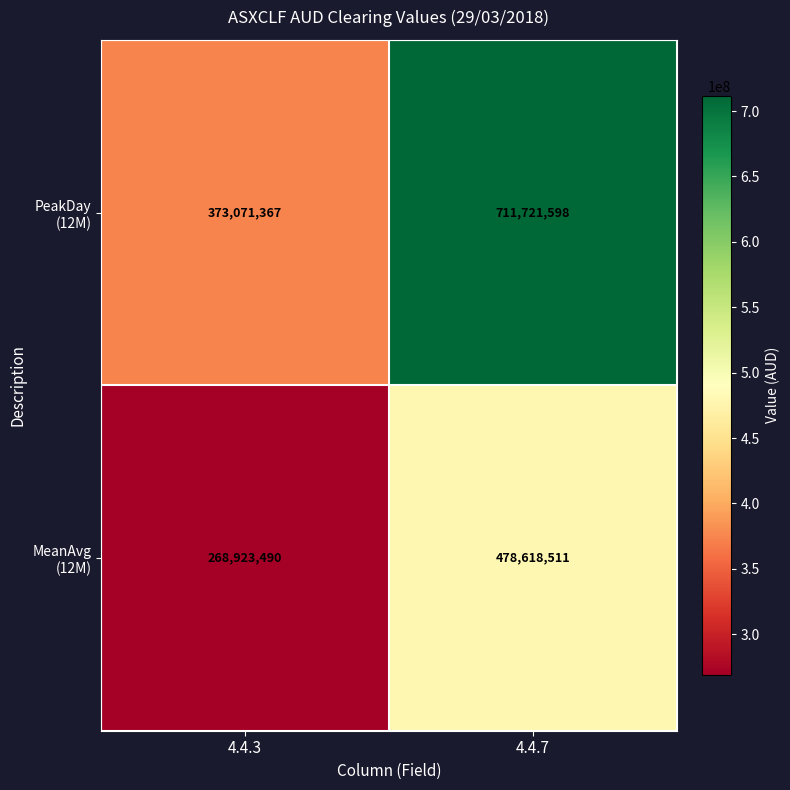

What is the maximum value shown in the chart?

711721598